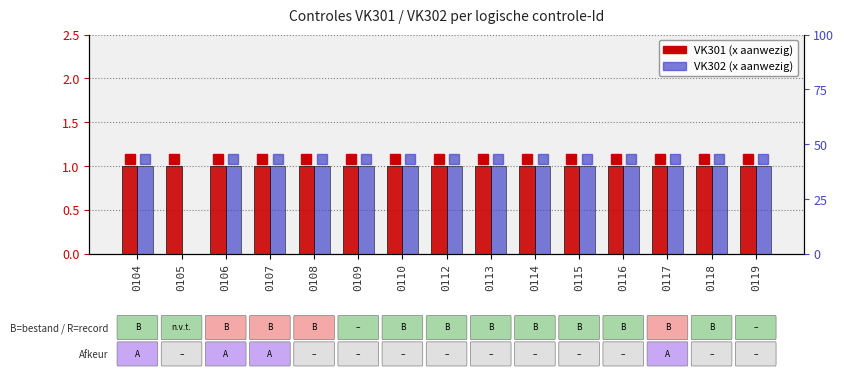

What is the value of the VK301 bar at the 10th from the left?

1